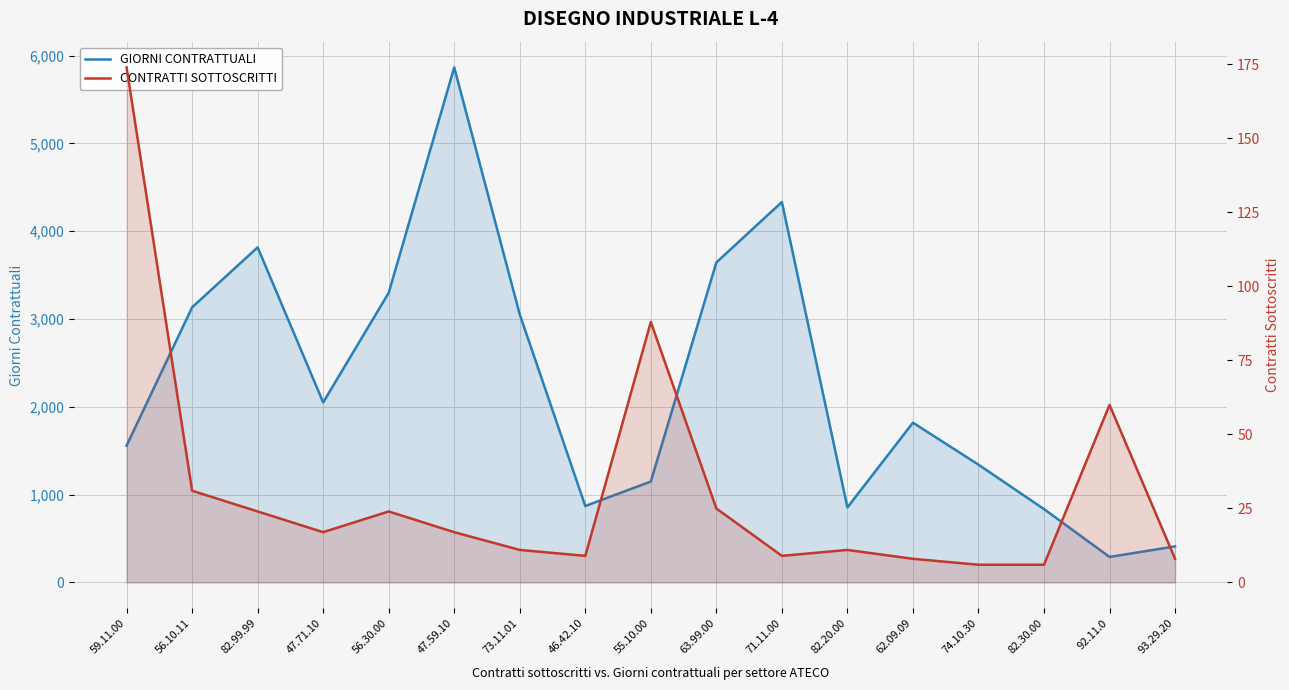

Which series has the widest spread of values?

GIORNI CONTRATTUALI